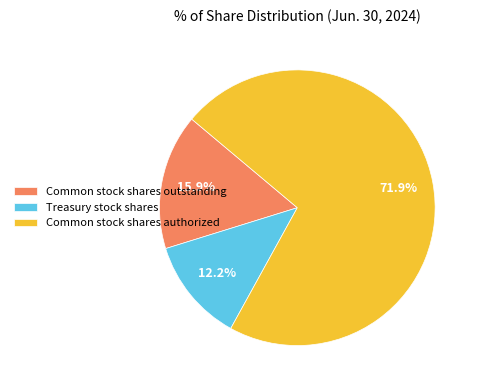

What is the smallest slice in the pie chart?

Treasury stock shares